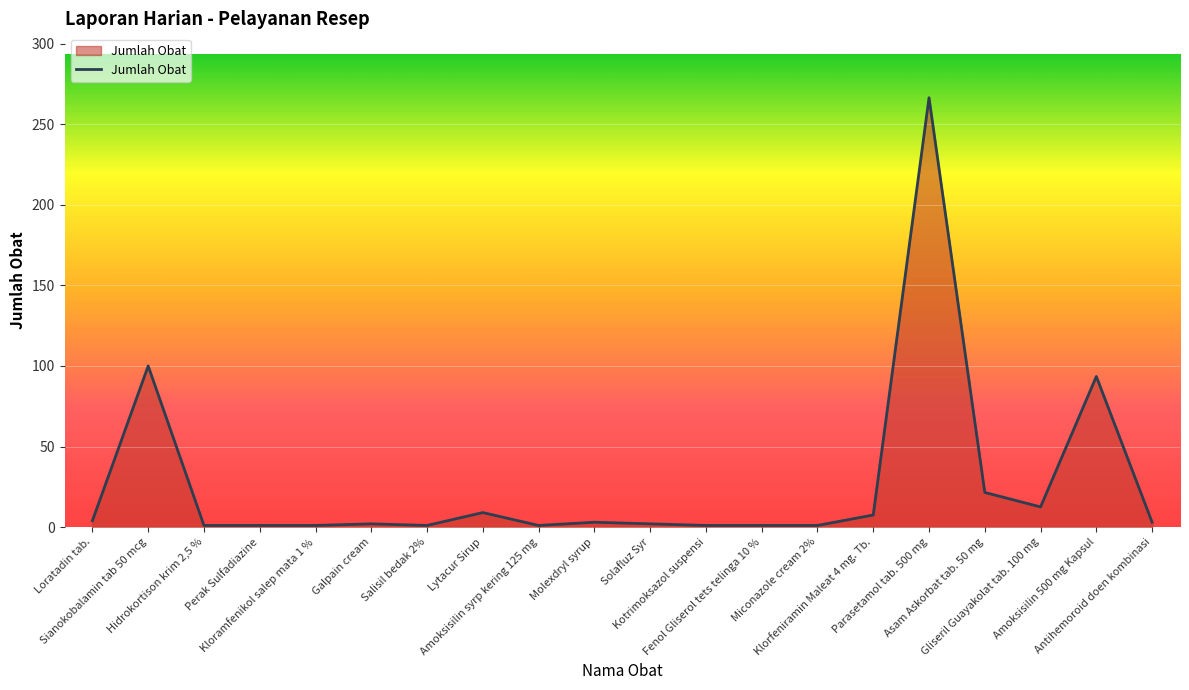

How many lines are shown in the chart?

1